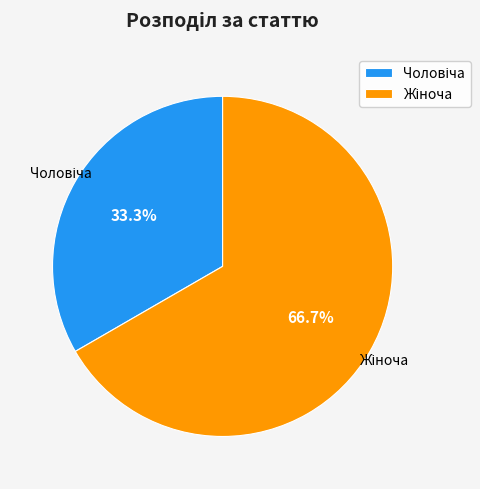

Is there any slice that represents more than half of the pie?

Yes